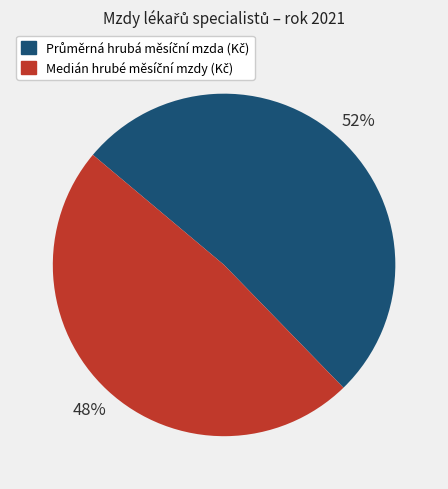

Is there a majority slice in this chart?

Yes